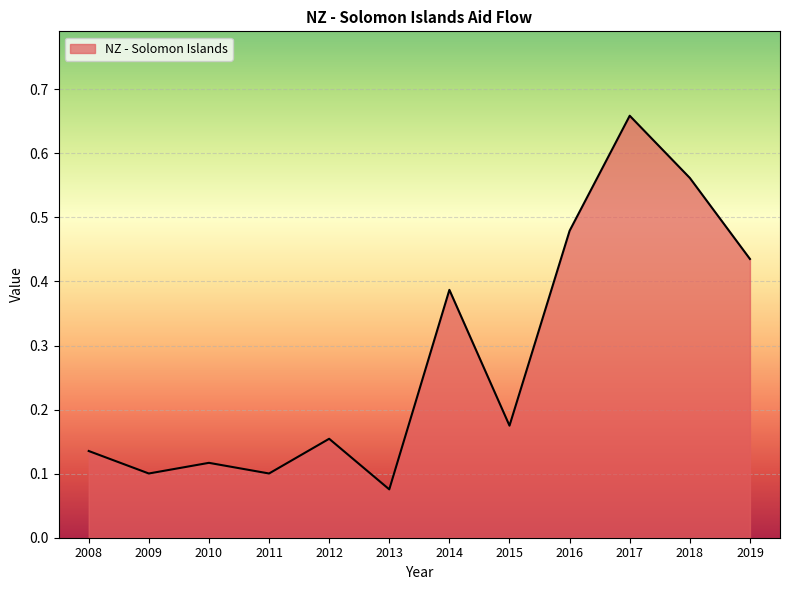

At which label is the value closest to 0?

2013